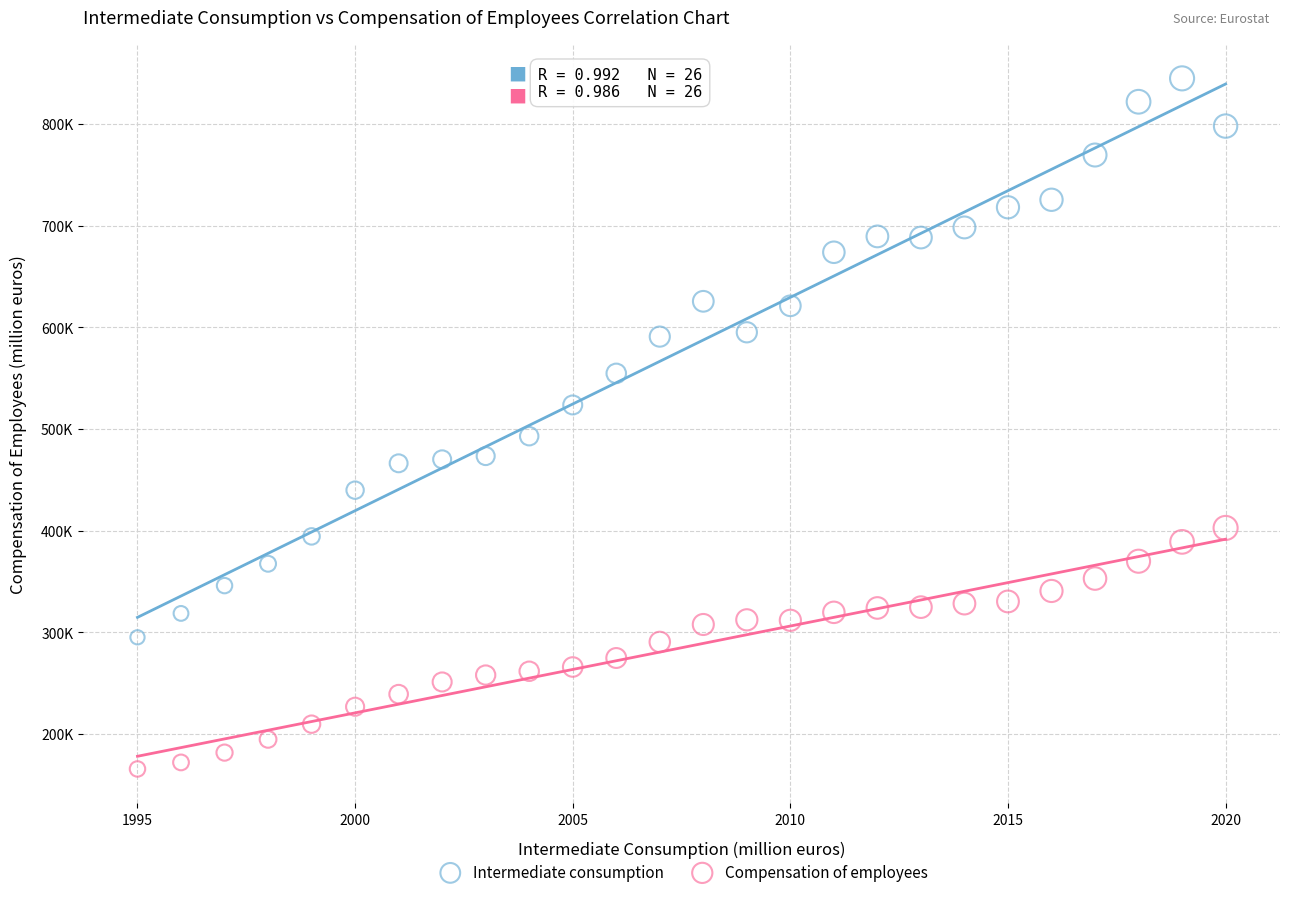

Which series reaches the maximum Y coordinate?

Intermediate consumption